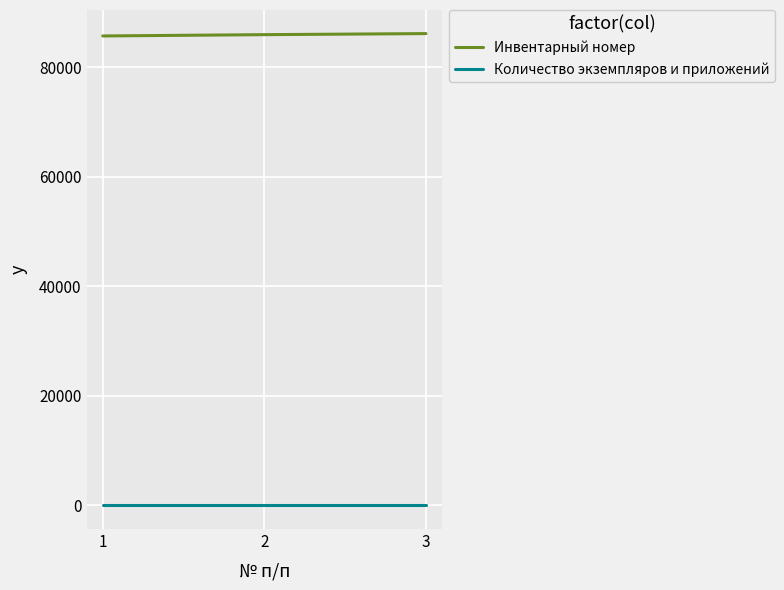

List the series in order of their peak value, highest first.

Инвентарный номер, Количество экземпляров и приложений